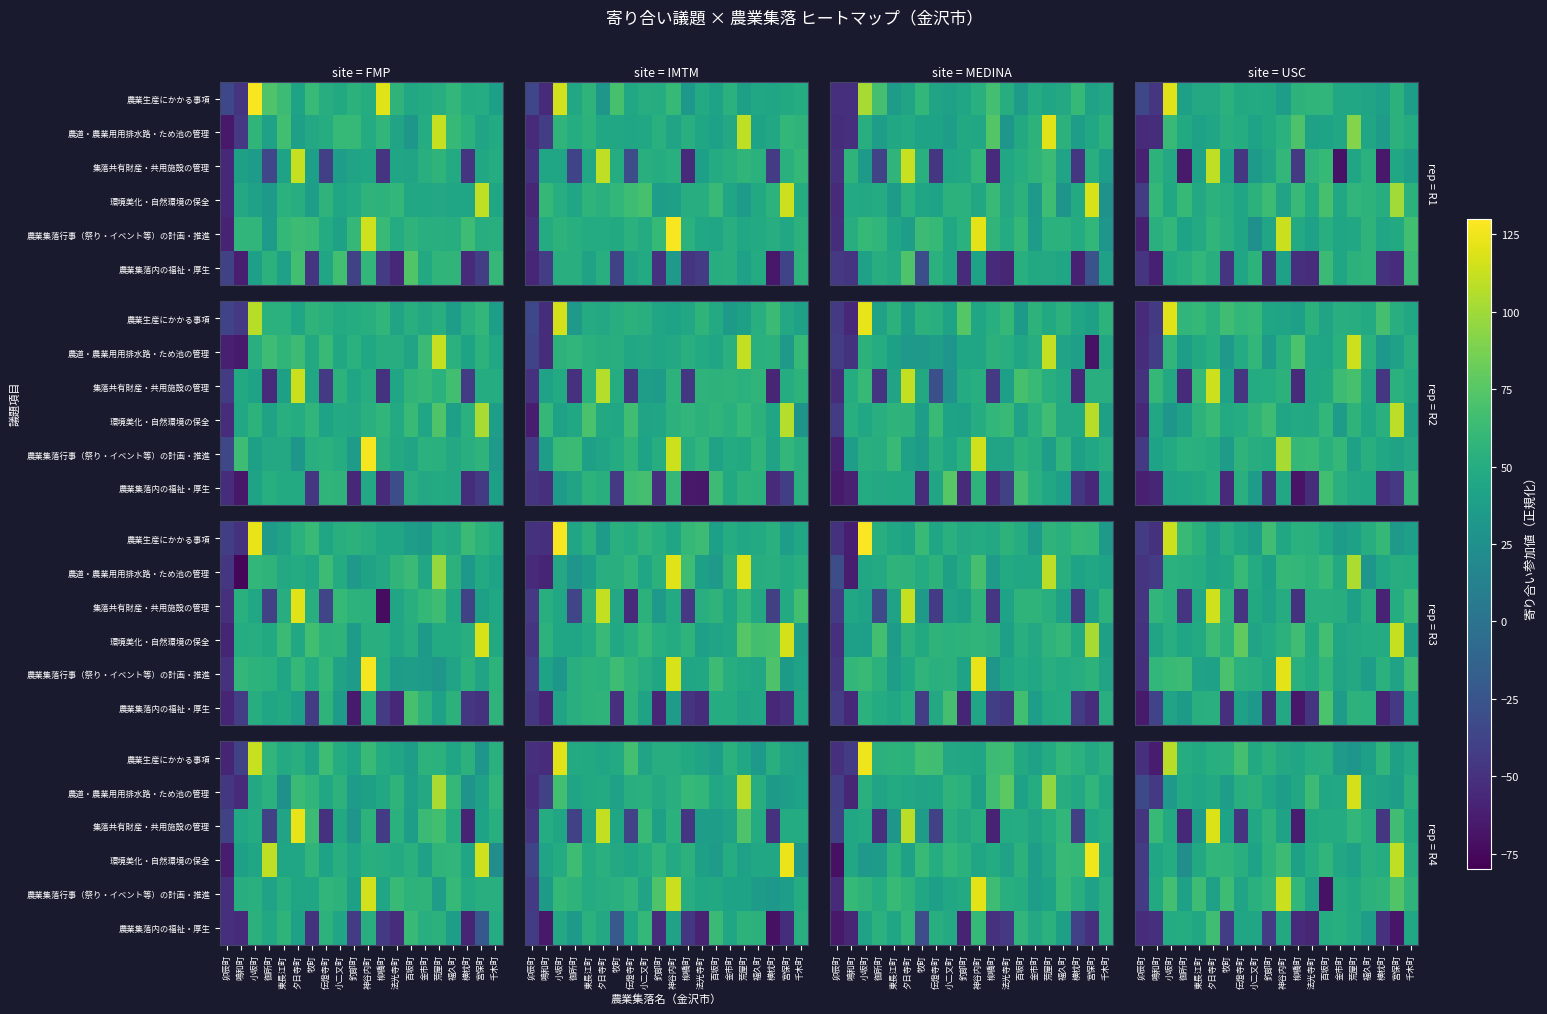

How many distinct data groups are displayed?

6